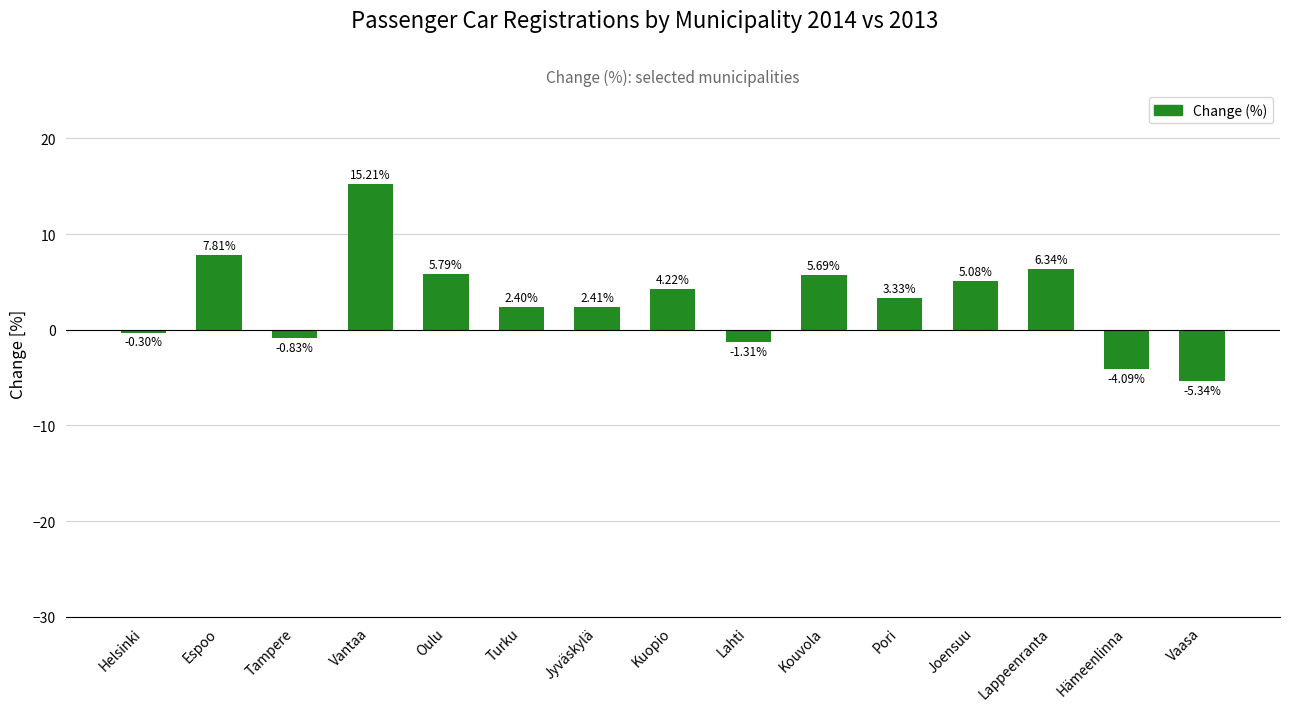

Which category has the highest value across all series?

Vantaa